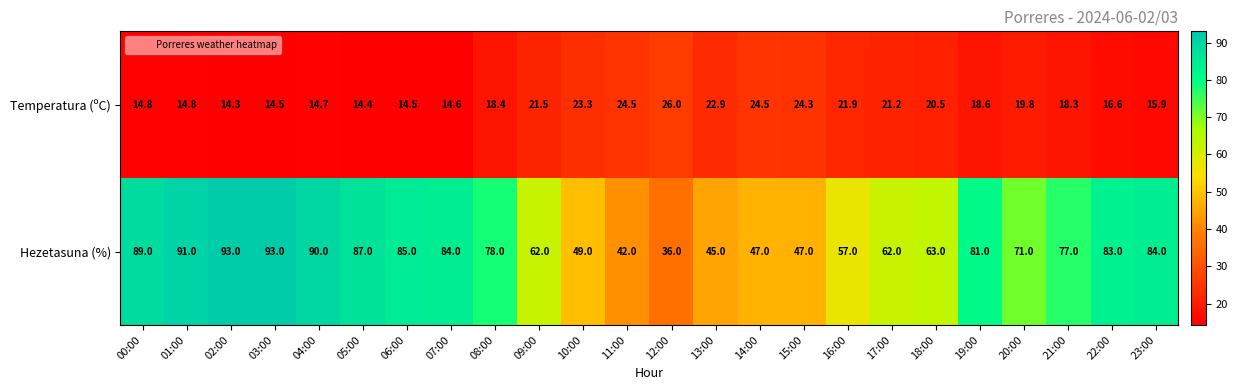

What is the minimum value for Hezetasuna (%)?

36.0